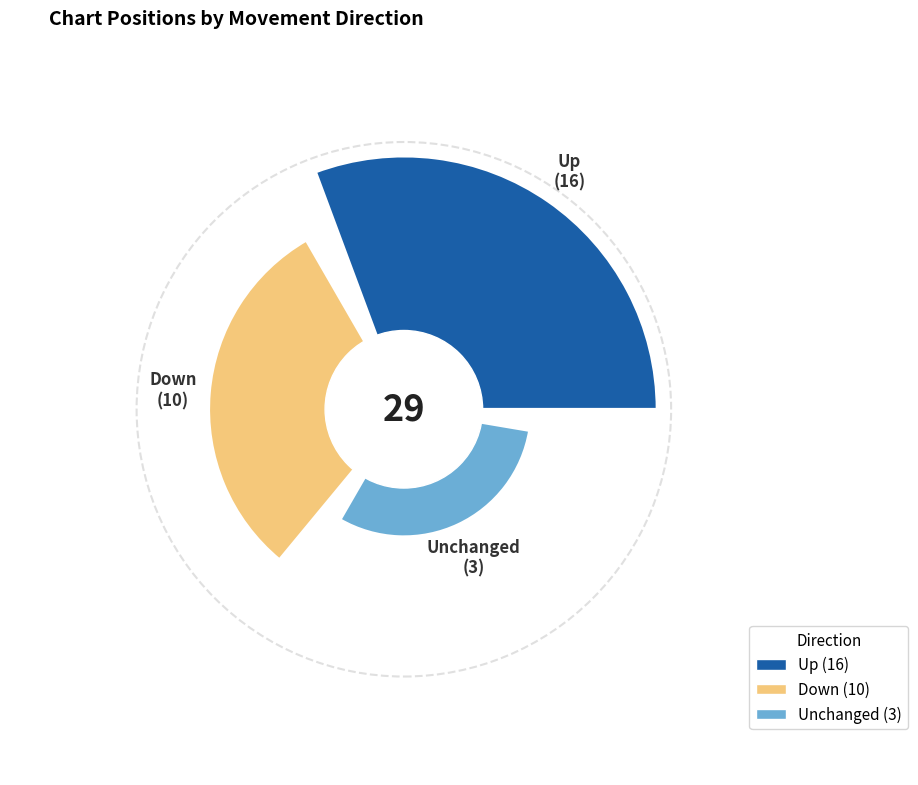

How many segments does this pie chart have?

3